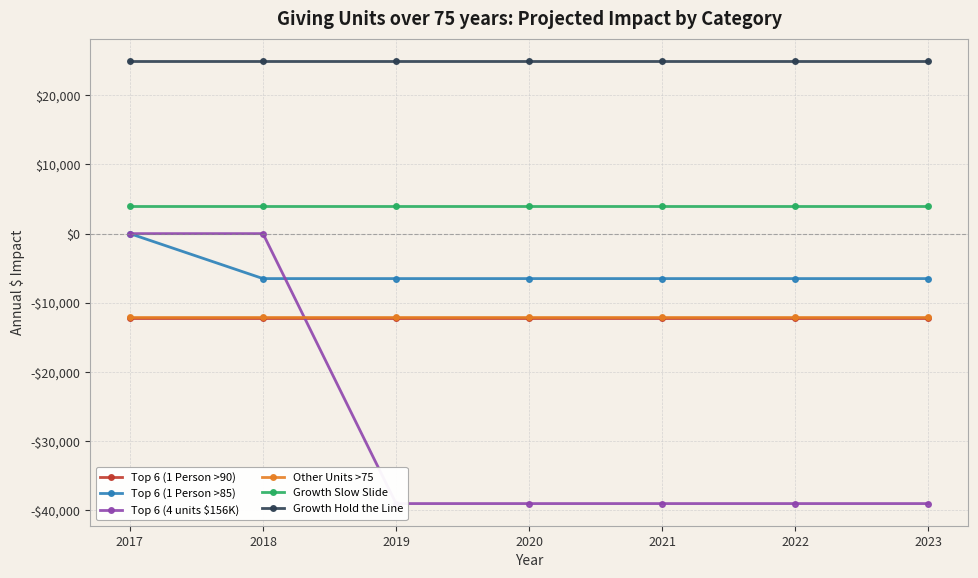

True or false: Top 6 (1 Person >85) has a value of -6500 at 2022.

True